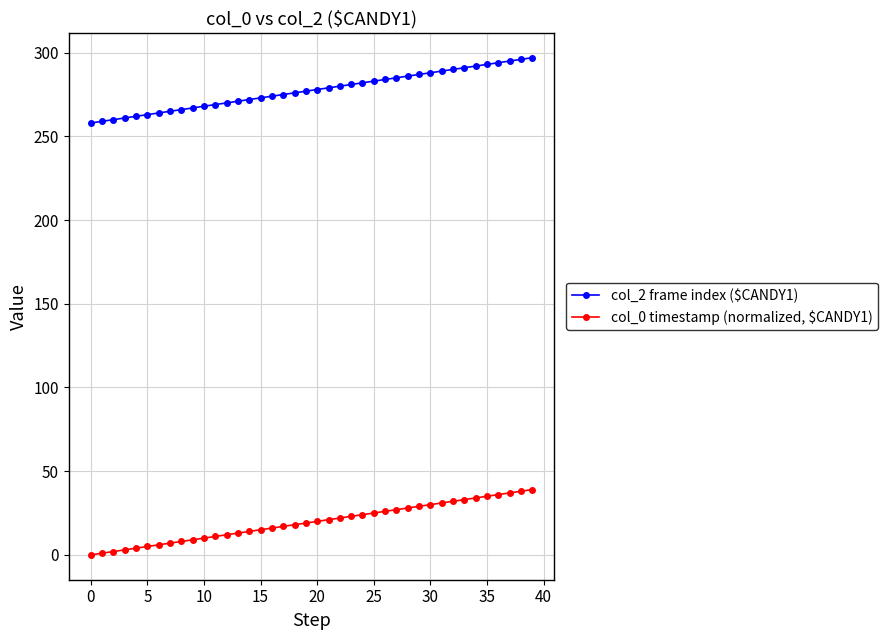

What is the value of the col_2 frame index ($CANDY1) point at the 10th from the left?

267.0